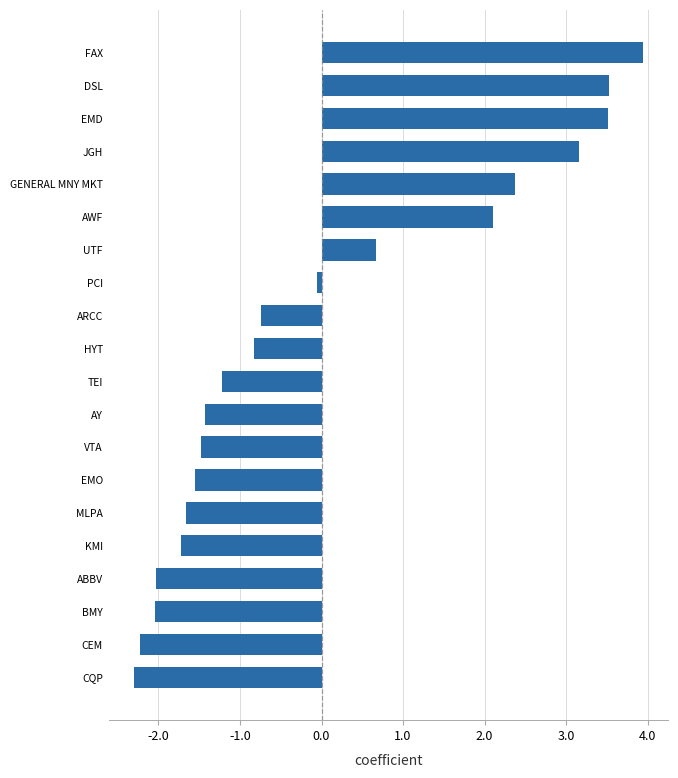

How many values are below 0?

13